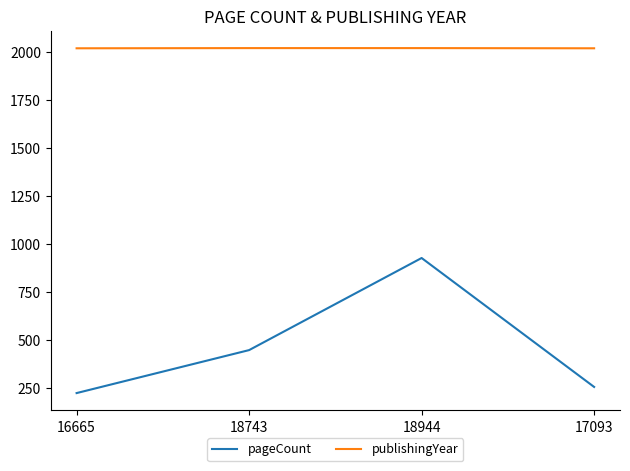

True or false: pageCount and publishingYear intersect in this chart.

False